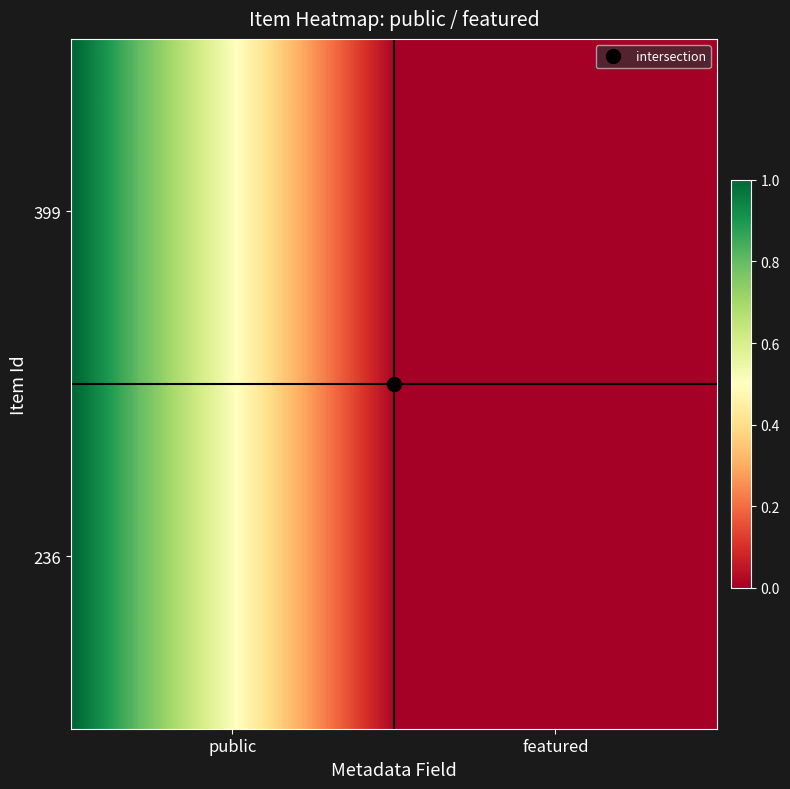

List the series in order of their peak value, lowest first.

399, 236